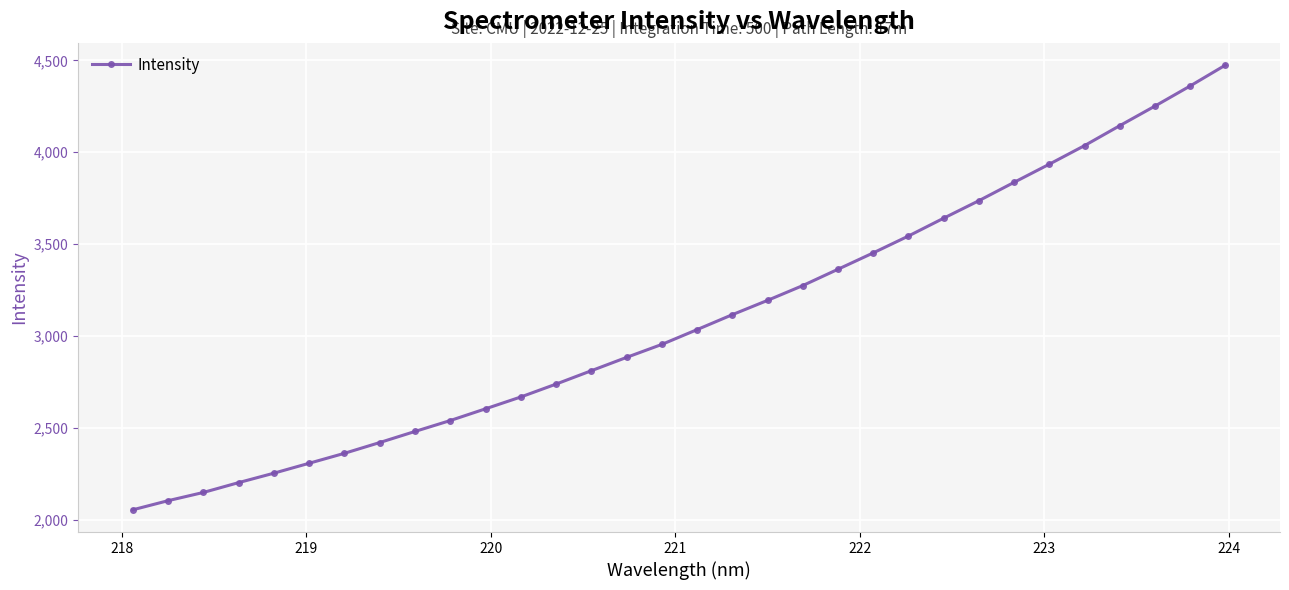

What is the value of the 14th point from the left?

2811.2